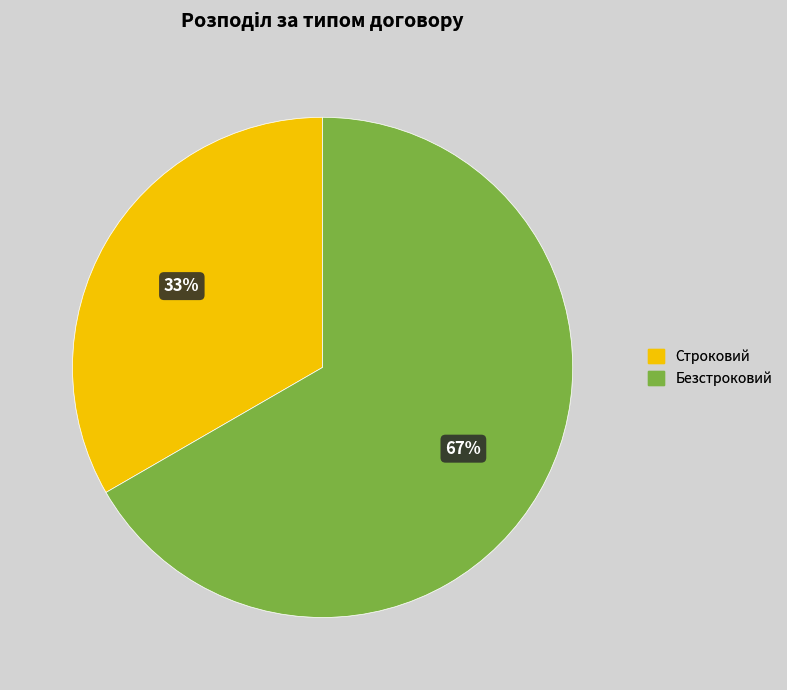

What is the largest slice in the pie chart?

Безстроковий